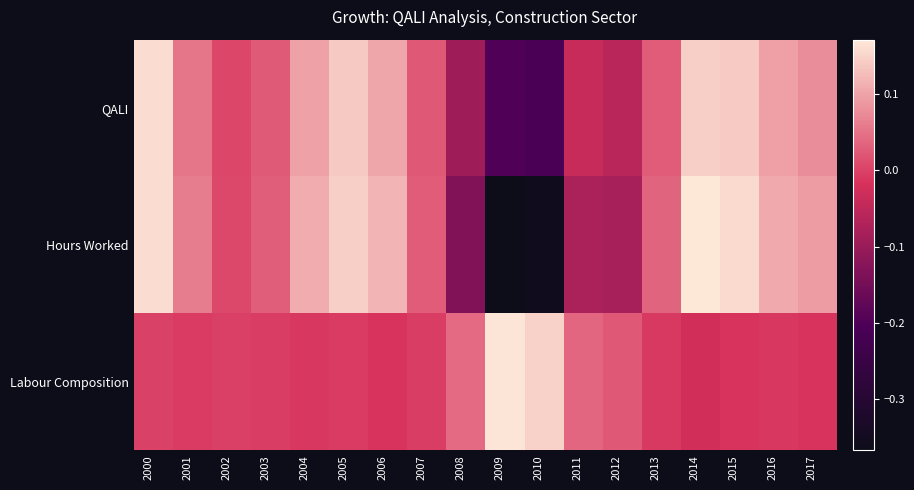

What is the total value across all series at 2017?

0.2